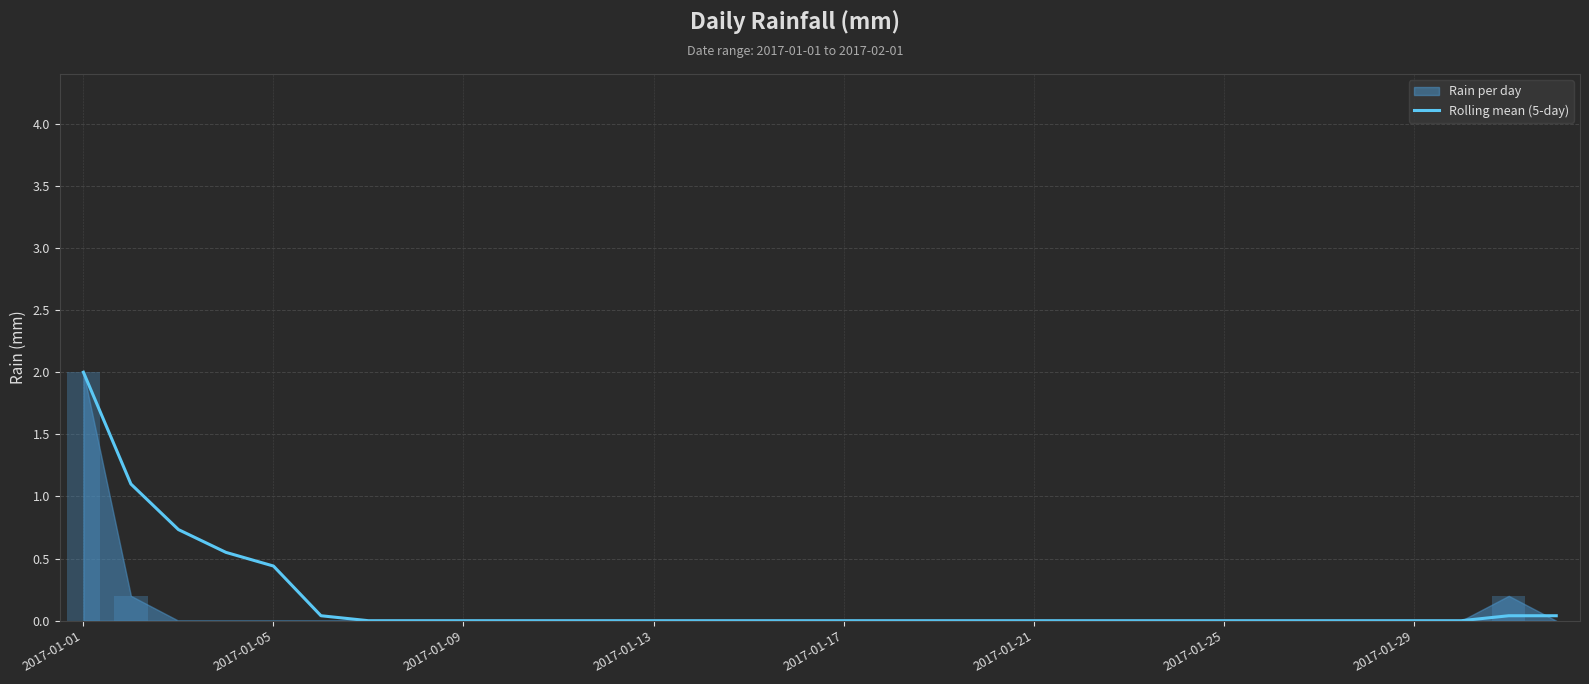

Reading left to right, list all the values displayed in this chart.

2.0	1.1	0.7	0.6	0.4	0.0	0.0	0.0	0.0	0.0	0.0	0.0	0.0	0.0	0.0	0.0	0.0	0.0	0.0	0.0	0.0	0.0	0.0	0.0	0.0	0.0	0.0	0.0	0.0	0.0	0.0	0.0